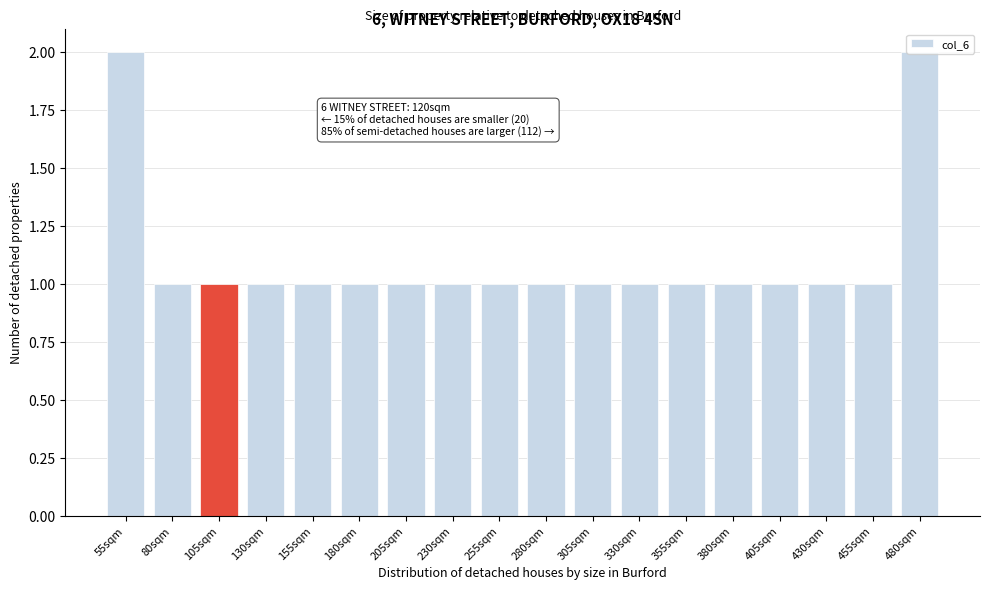

What position from the right is 430sqm?

3